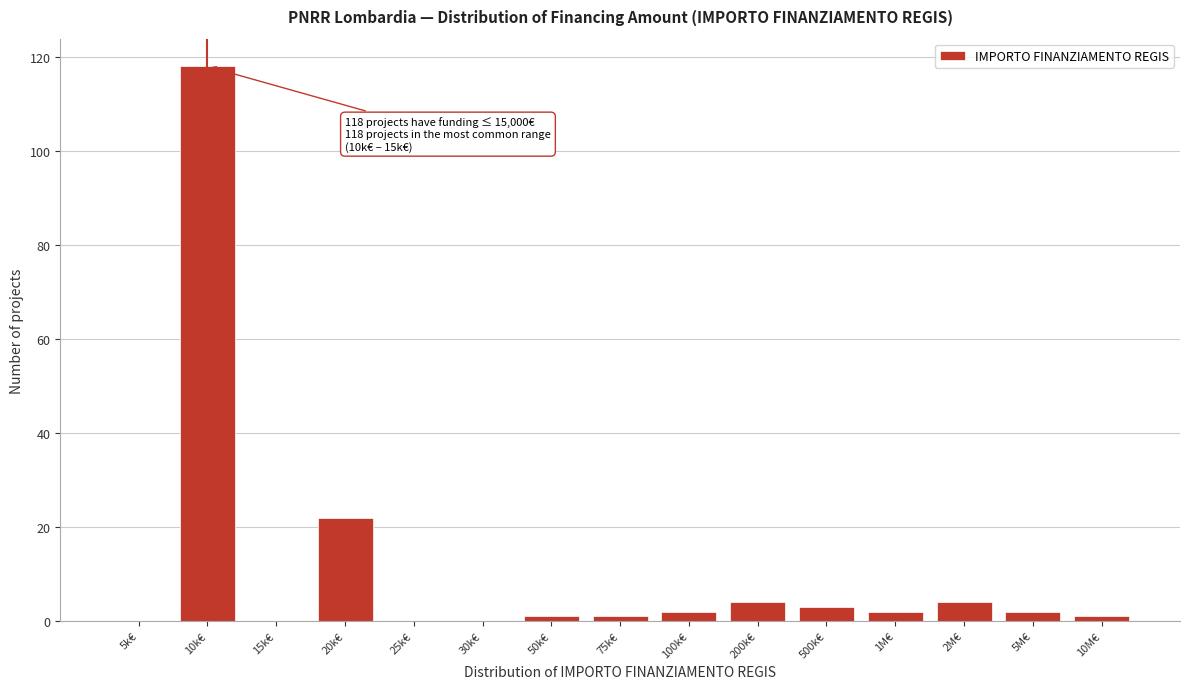

Reading left to right, extract all data points from this chart.

5k€=0	10k€=118	15k€=0	20k€=22	25k€=0	30k€=0	50k€=1	75k€=1	100k€=2	200k€=4	500k€=3	1M€=2	2M€=4	5M€=2	10M€=1